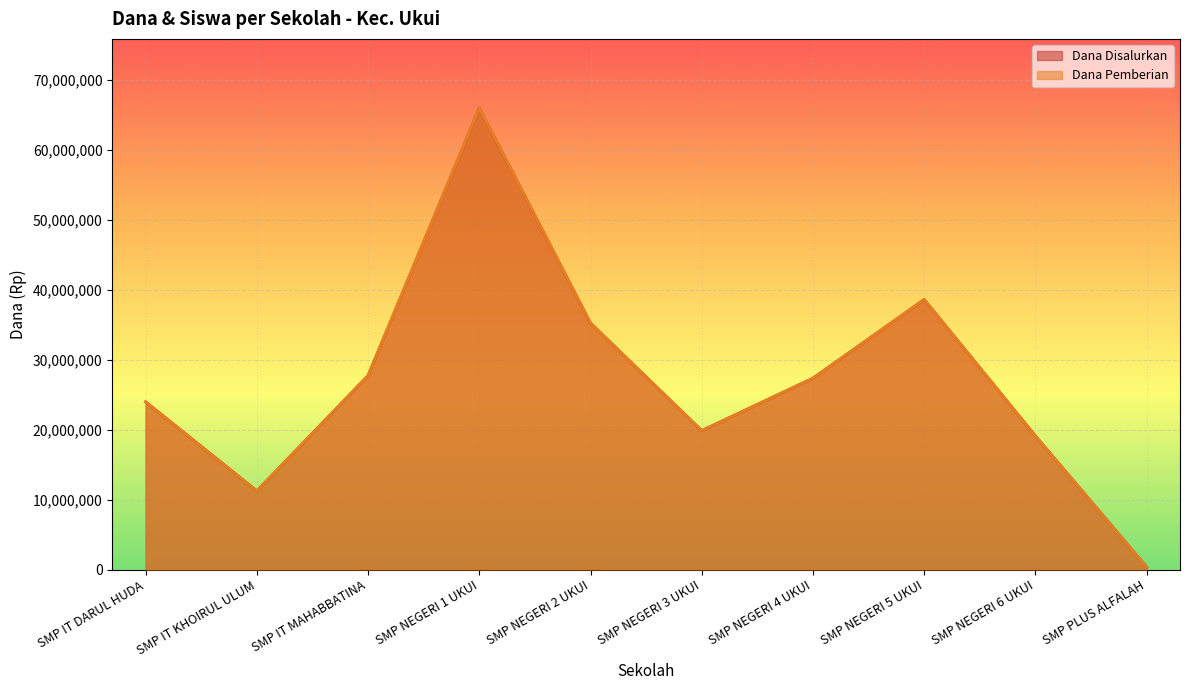

What is the sum of all Dana Disalurkan values?

269625000